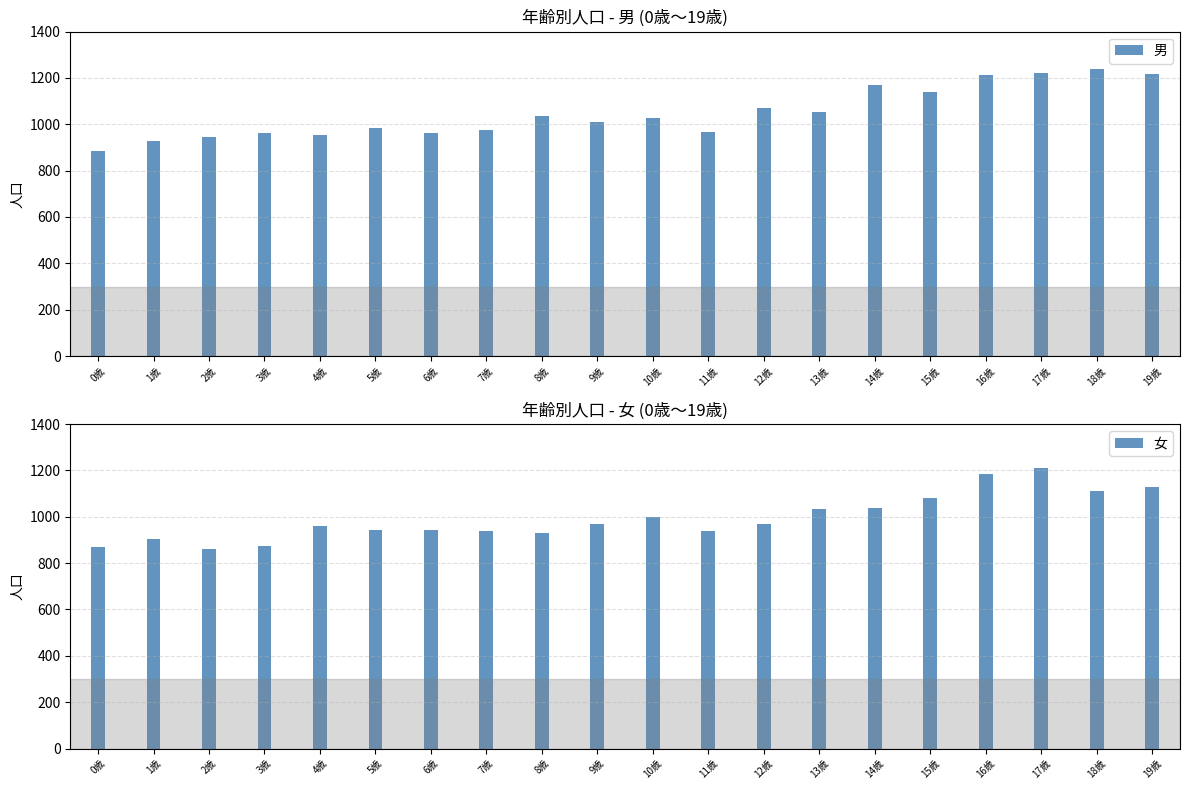

What is the spread (max minus min) of values at 5歳?

41